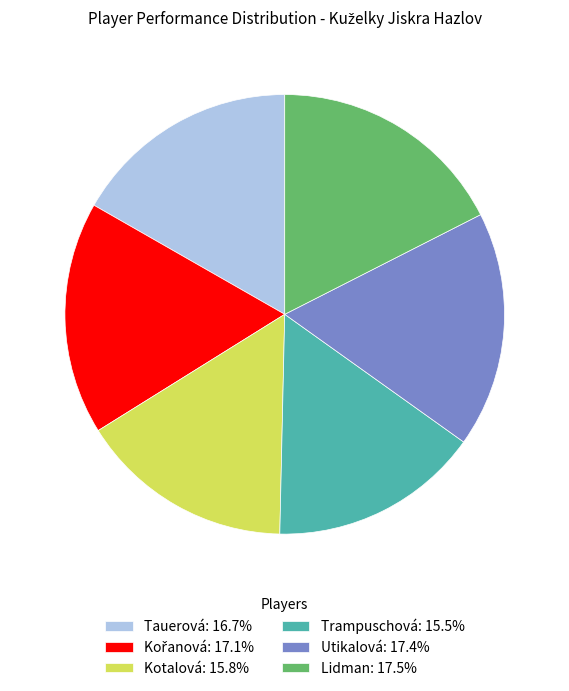

Does Trampuschová account for over 50% of the chart?

No